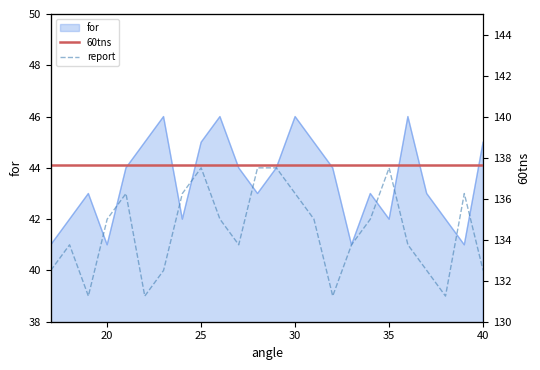

True or false: for has a value of 59 at 25.

False